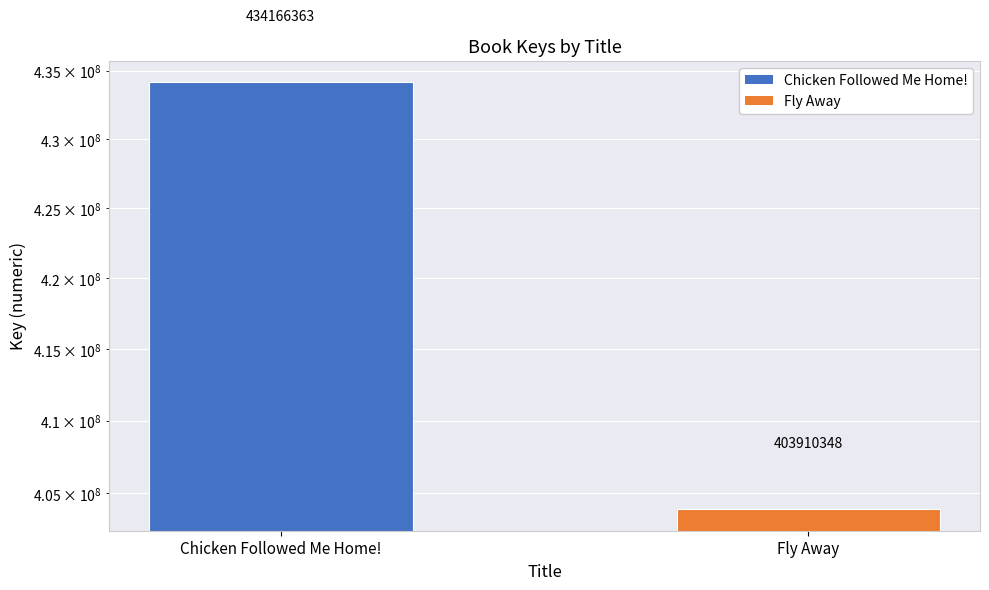

What is the label of the 1st bar from the left?

Chicken Followed Me Home!